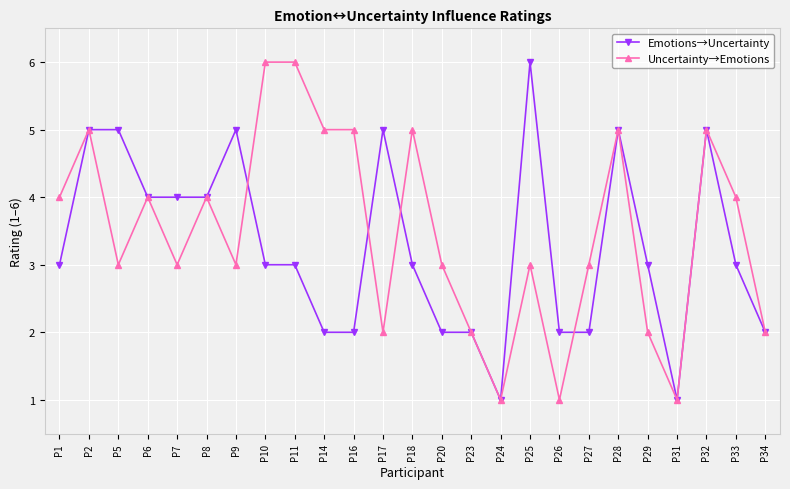

What is the value of the Uncertainty→Emotions point at the 21st from the left?

2